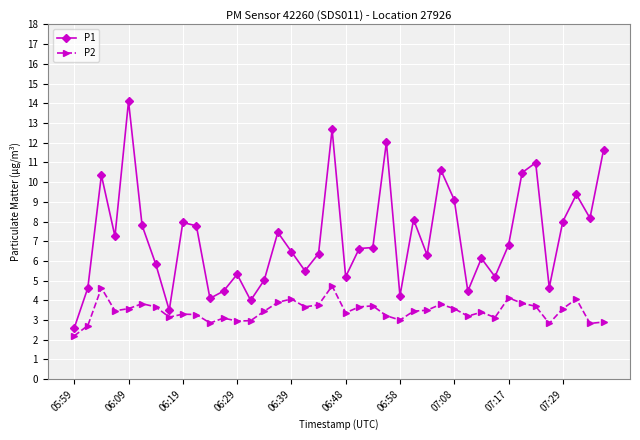

Which series has the widest spread of values?

P1